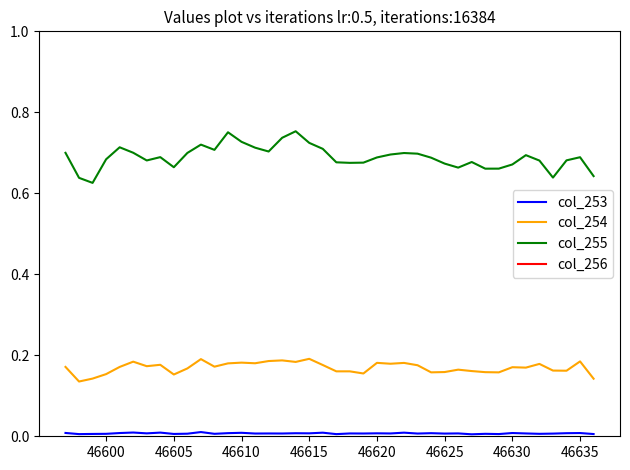

True or false: col_254 and col_253 cross at least once.

False